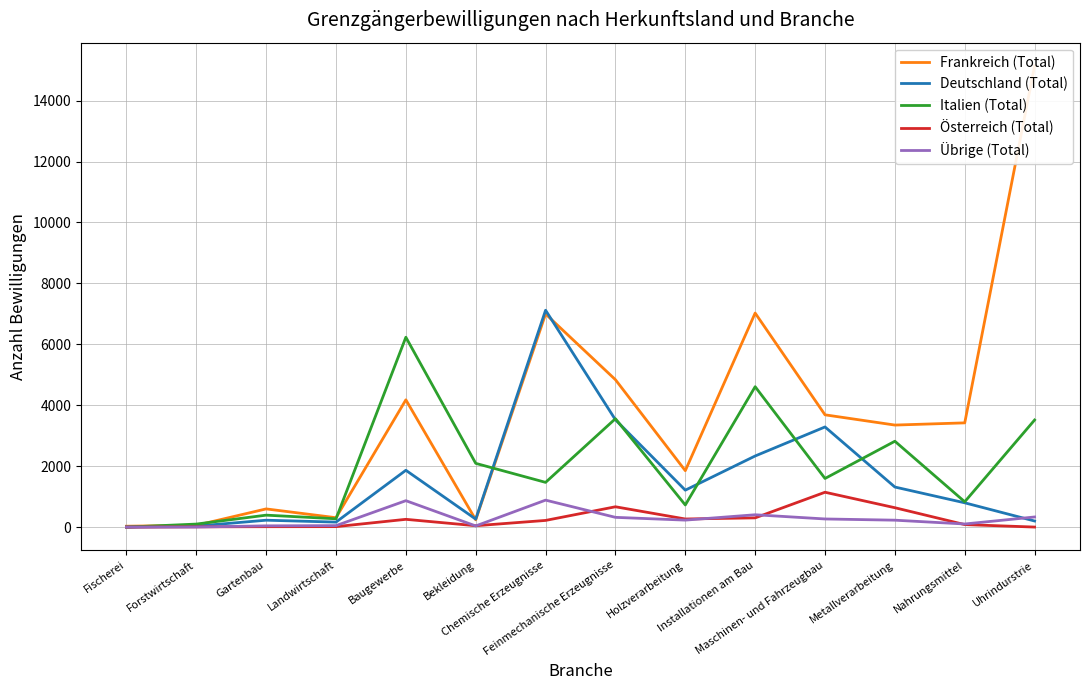

Where is Frankreich (Total) nearest to the value 7587?

Installationen am Bau